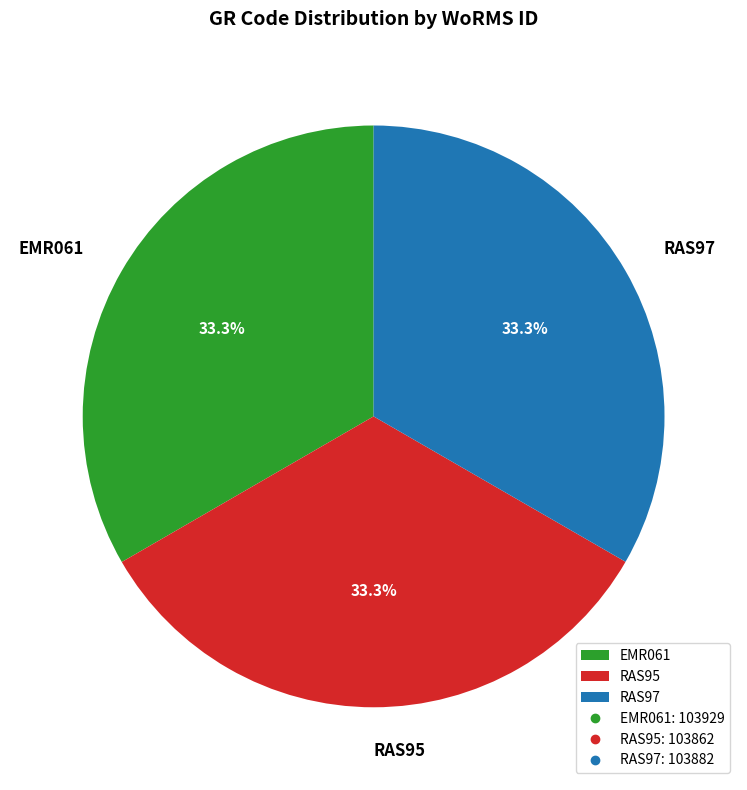

The EMR061 slice represents 33% of the pie. True or false?

True